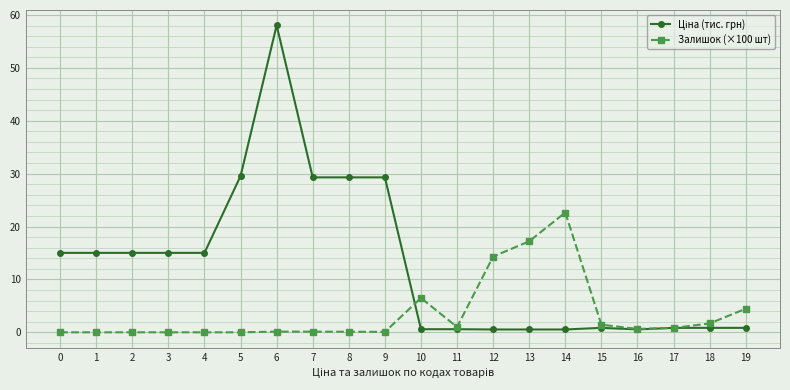

How many categories are shown in the chart?

20